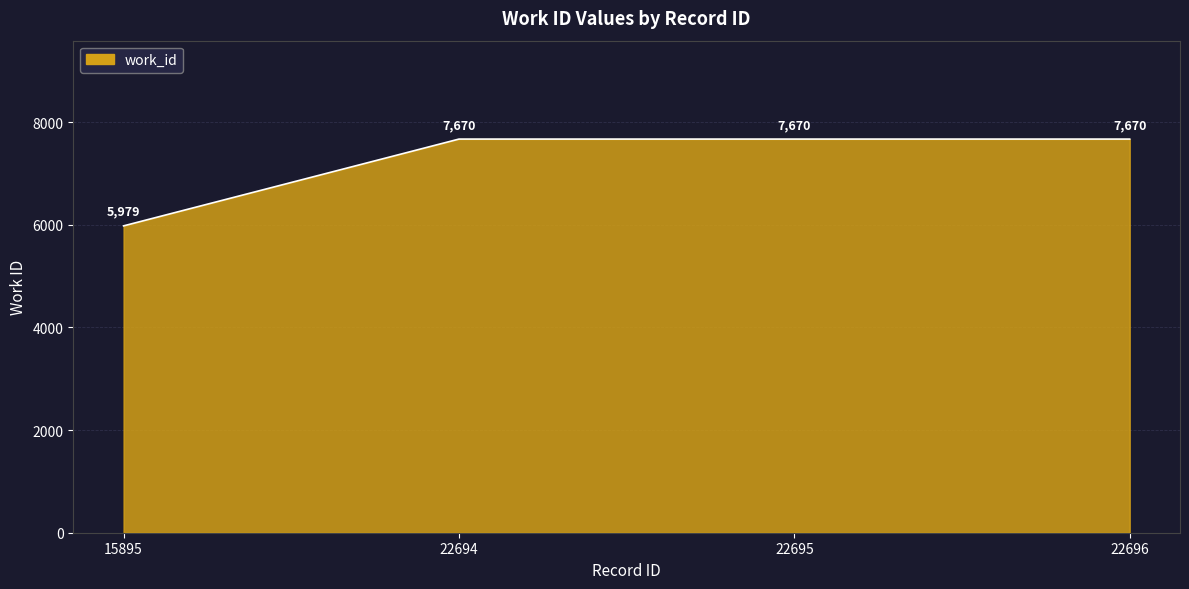

What is the minimum value shown in the chart?

5979